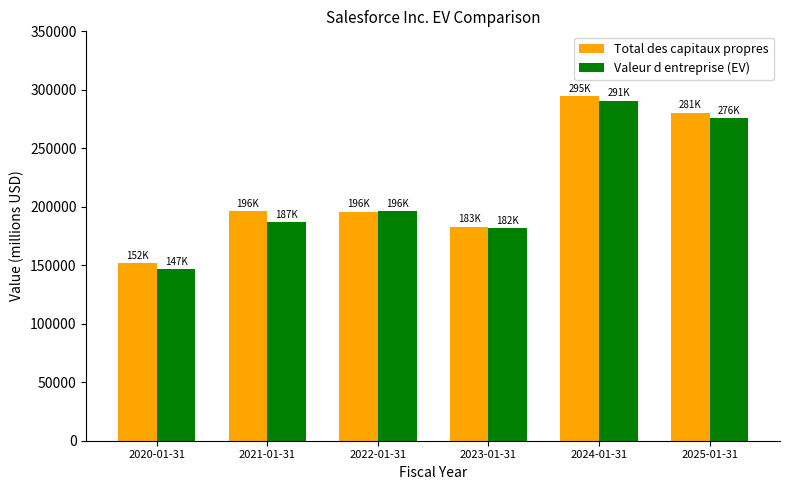

At which category is the sum across all series the highest?

2024-01-31